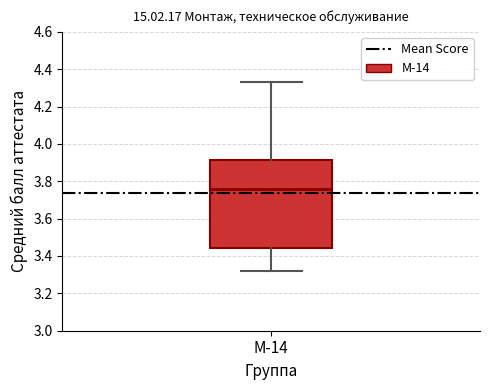

Transcribe this box plot: give where the median line is, the range the box spans, and where the two whiskers end, as read against the y-axis. The values are not printed on the chart, so give them approximately, as read against the axis.

median 3.76, box 3.44 to 3.92, whiskers 3.32 to 4.34